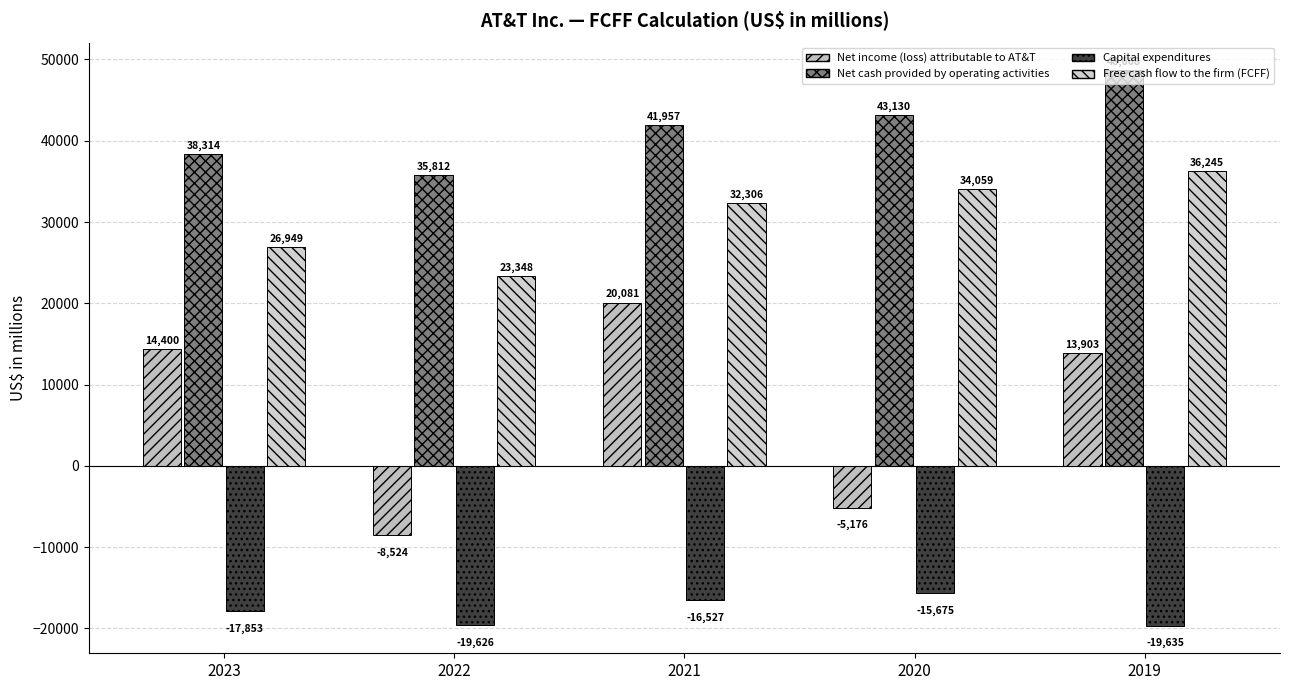

The value of Net cash provided by operating activities at 2021 is 59287. True or false?

False